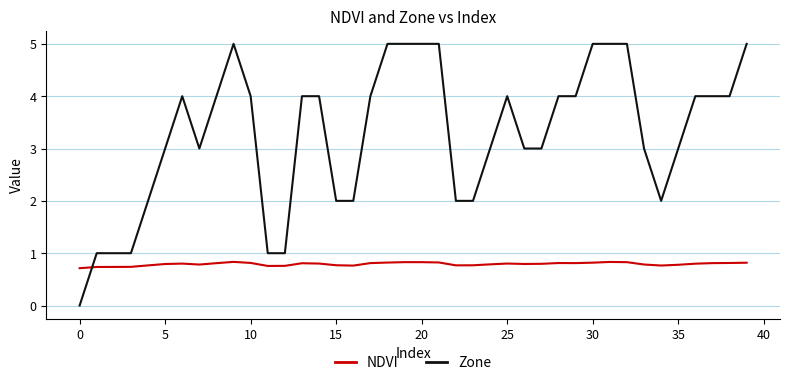

What is the minimum value for NDVI?

0.7